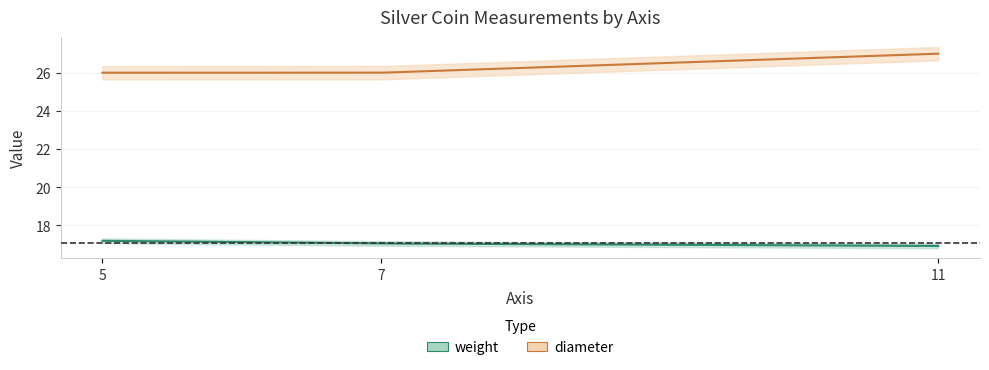

Where does the weight series first go above 17?

5